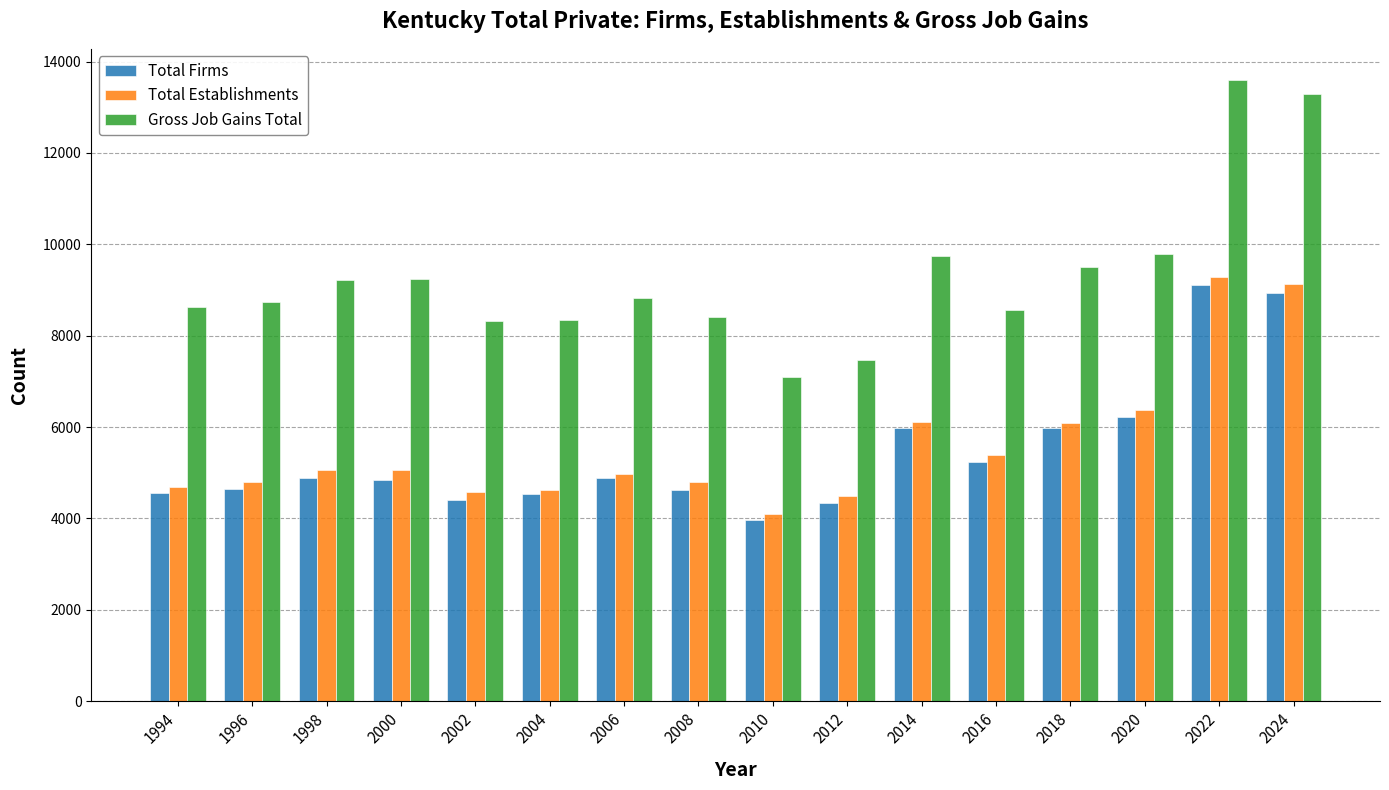

Between 1998 and 2010, which series saw the biggest shift?

Gross Job Gains Total